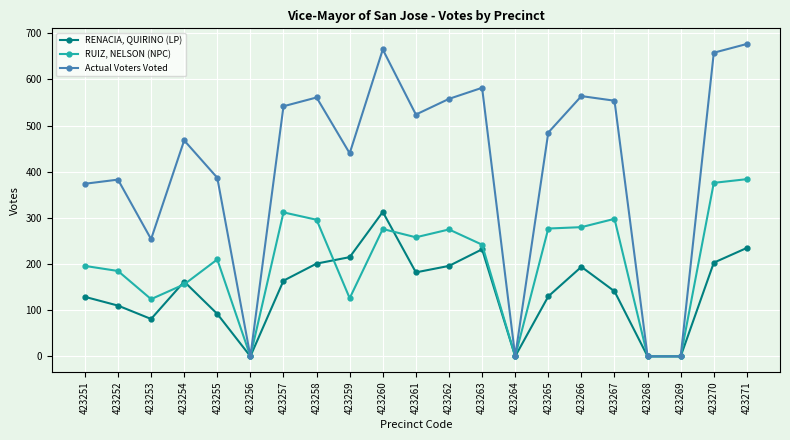

What is the sum of all RUIZ, NELSON (NPC) values?

4271